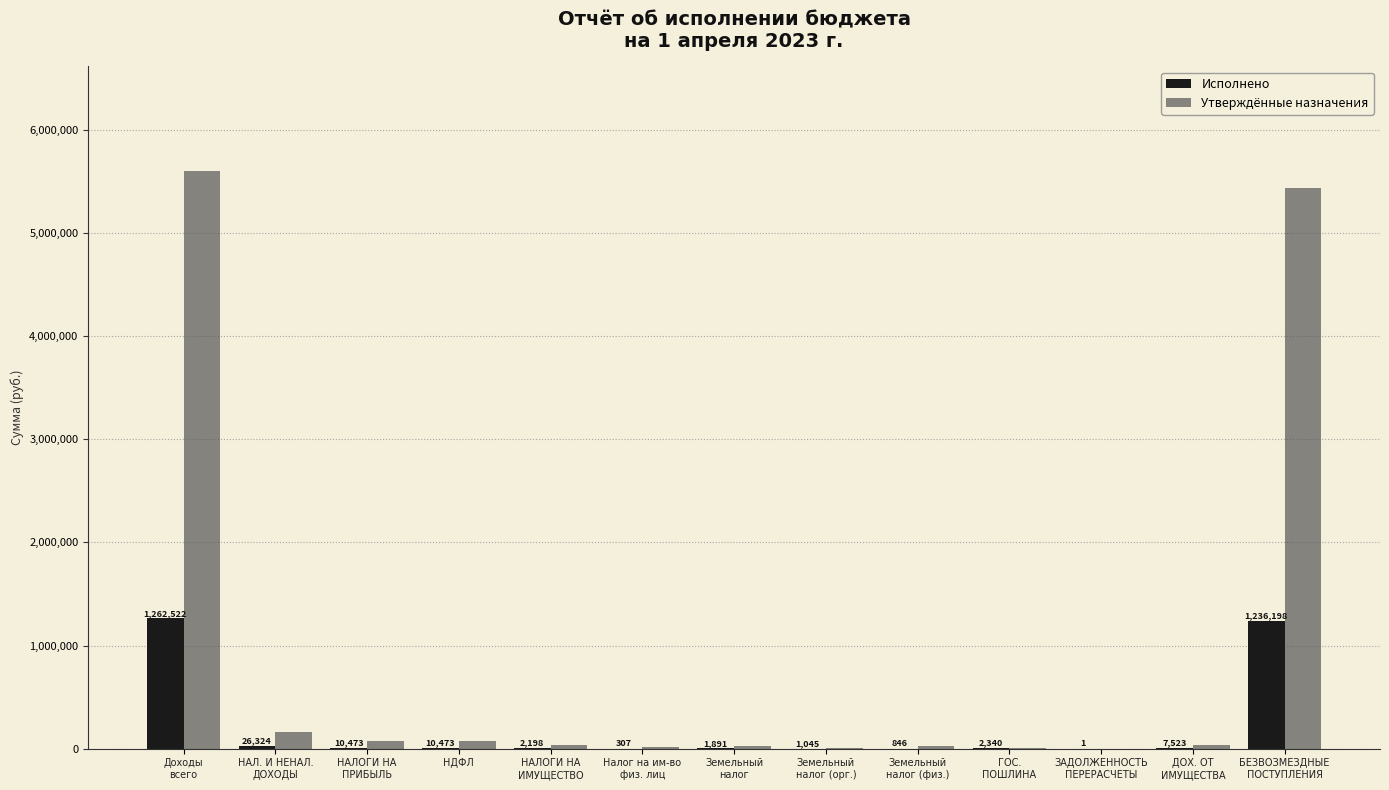

Which series has the largest range (max minus min)?

Утверждённые назначения